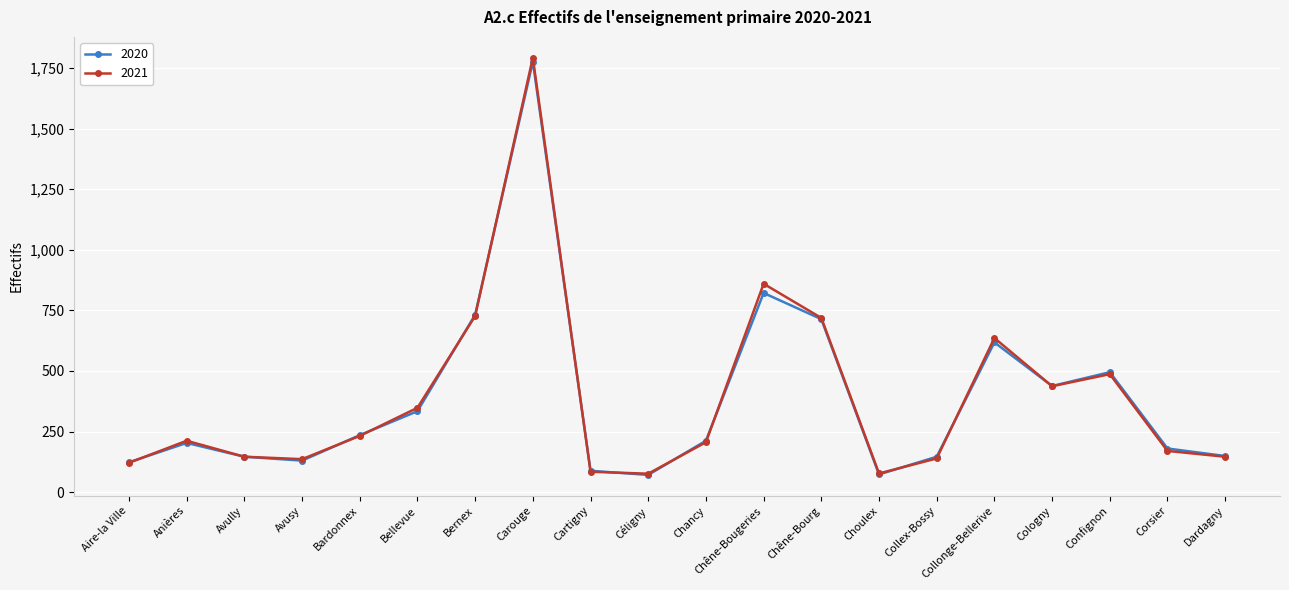

Where is 2021 nearest to the value 934?

Chêne-Bougeries